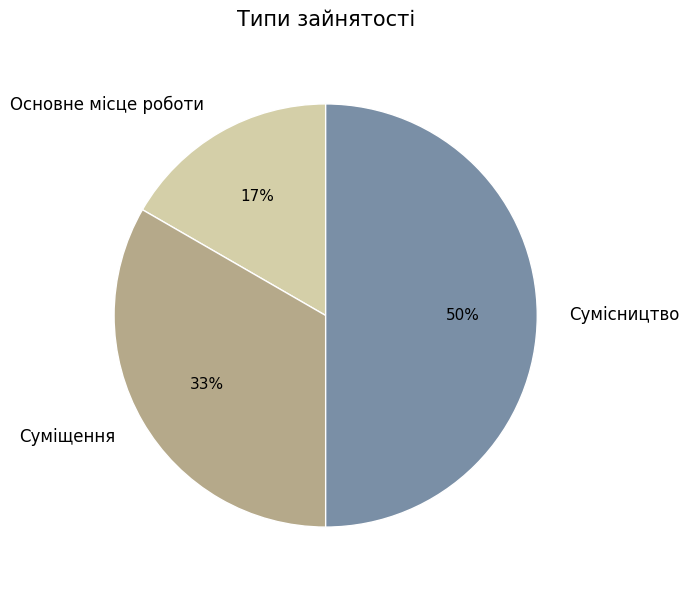

To the nearest percent, what portion does Основне місце роботи represent?

17%